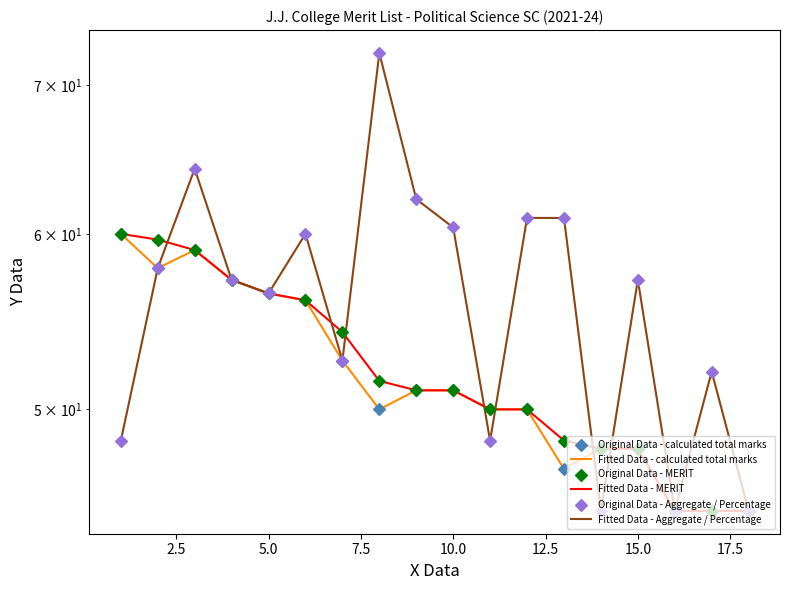

Which series has the largest Y range (max minus min)?

Fitted Data - Aggregate / Percentage